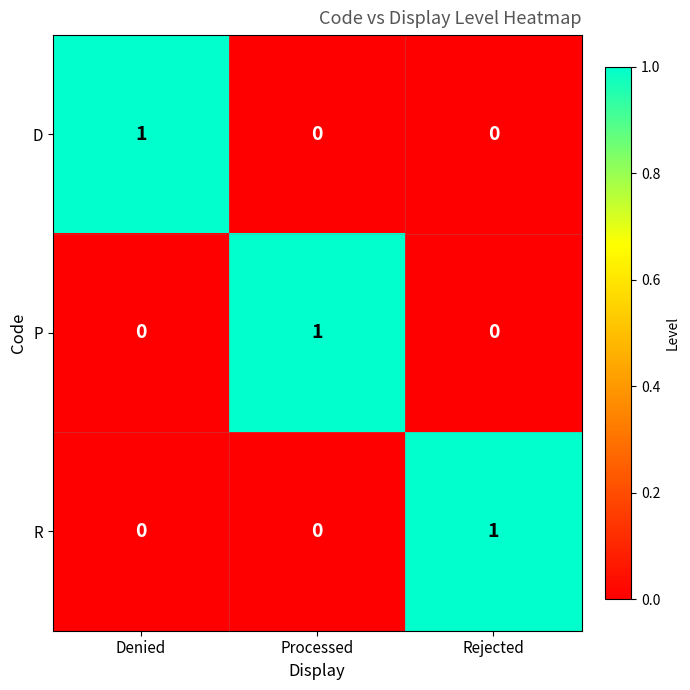

Reading right to left, transcribe all the data shown in this chart.

D: Rejected=0	Processed=0	Denied=1
P: Rejected=0	Processed=1	Denied=0
R: Rejected=1	Processed=0	Denied=0